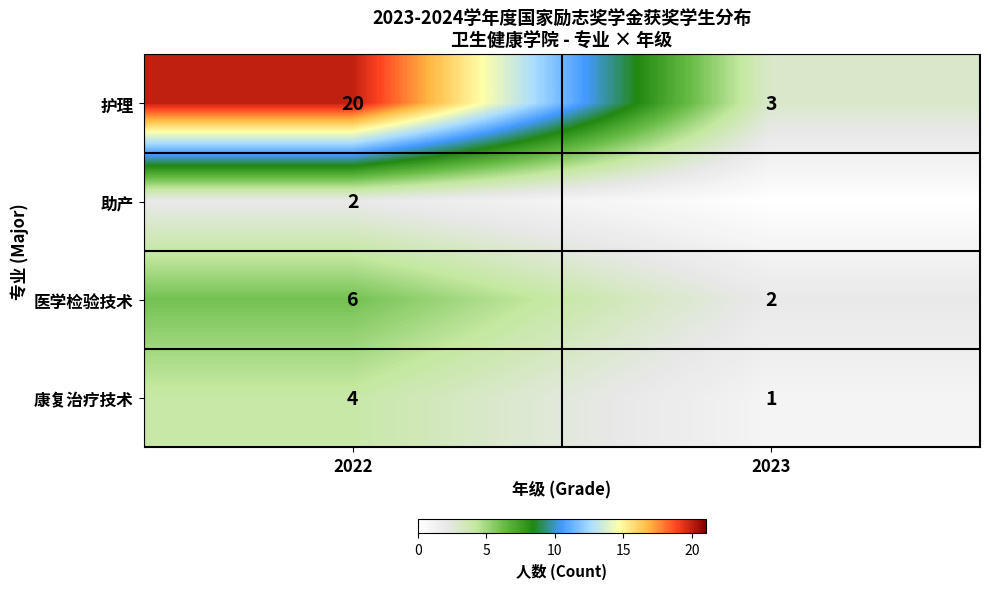

At 2022, list the series in order from smallest to largest.

助产, 康复治疗技术, 医学检验技术, 护理